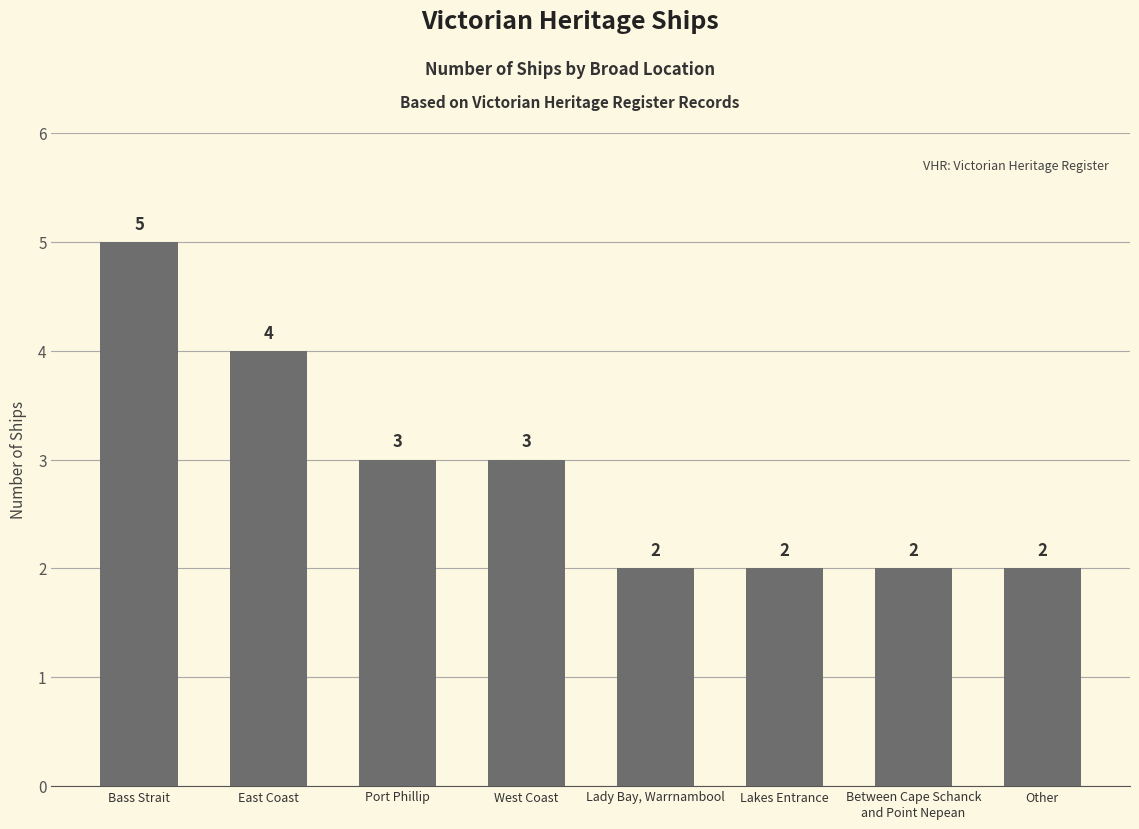

What is the value of the 8th bar from the left?

2